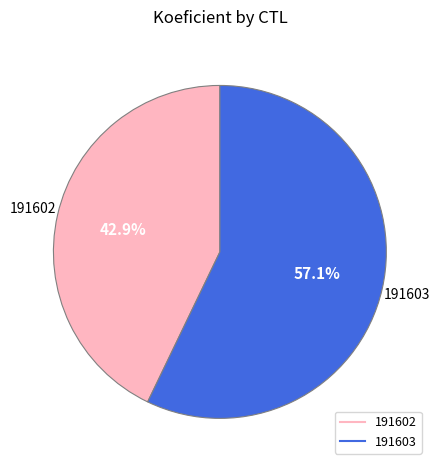

Count the number of slices in the pie.

2